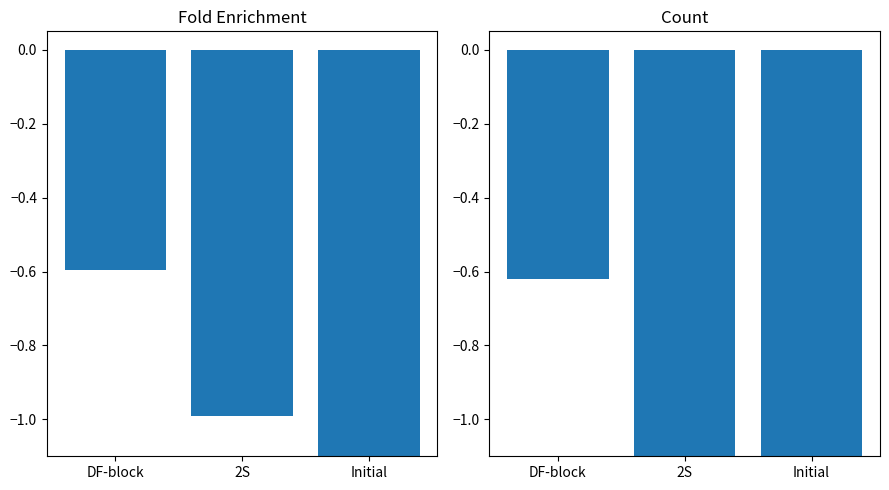

List the series in order of their peak value, lowest first.

Count, Fold Enrichment